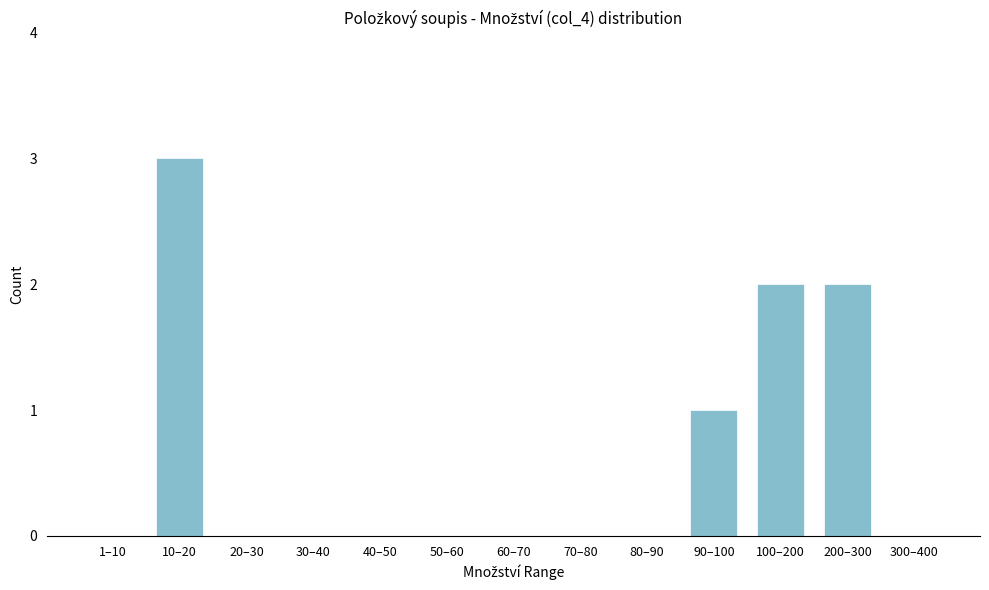

Reading left to right, extract all data points from this chart.

1–10=0	10–20=3	20–30=0	30–40=0	40–50=0	50–60=0	60–70=0	70–80=0	80–90=0	90–100=1	100–200=2	200–300=2	300–400=0